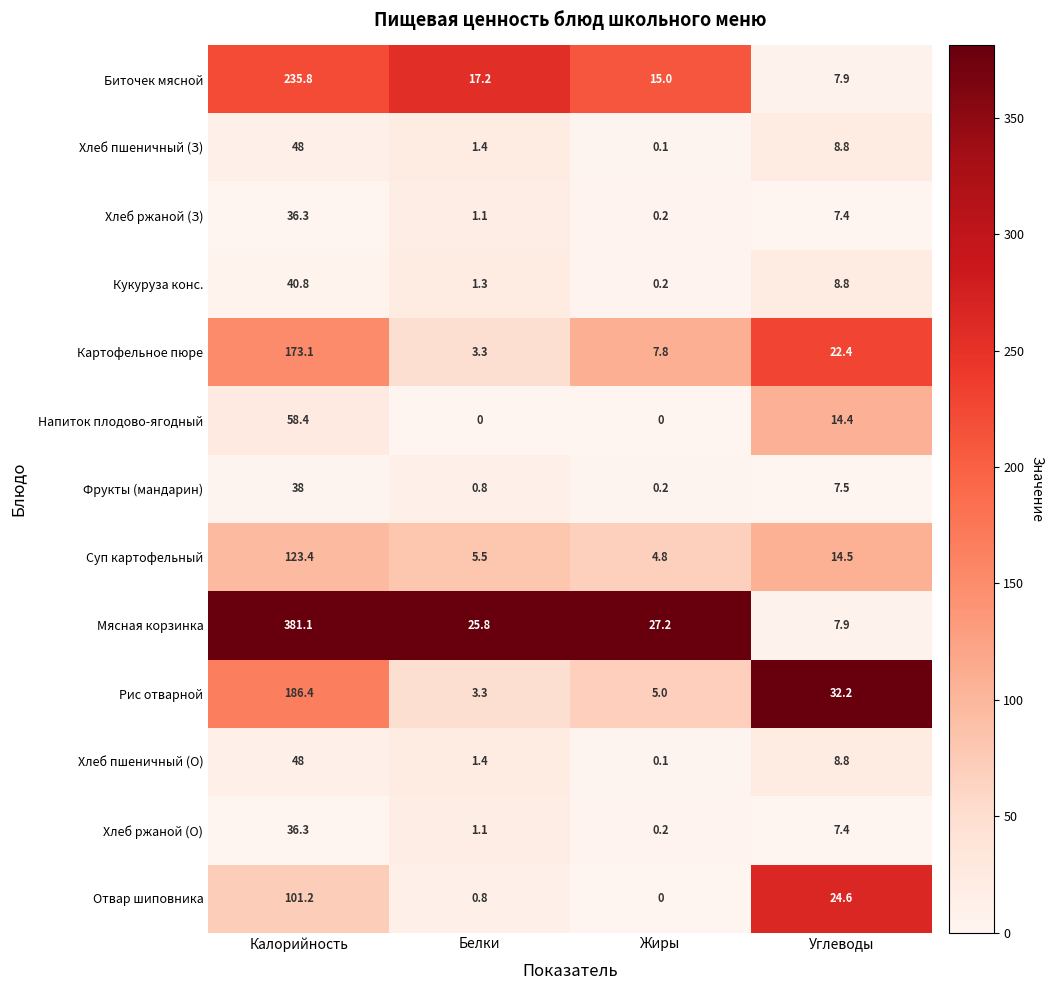

What is the average value of the Мясная корзинка series?

110.5